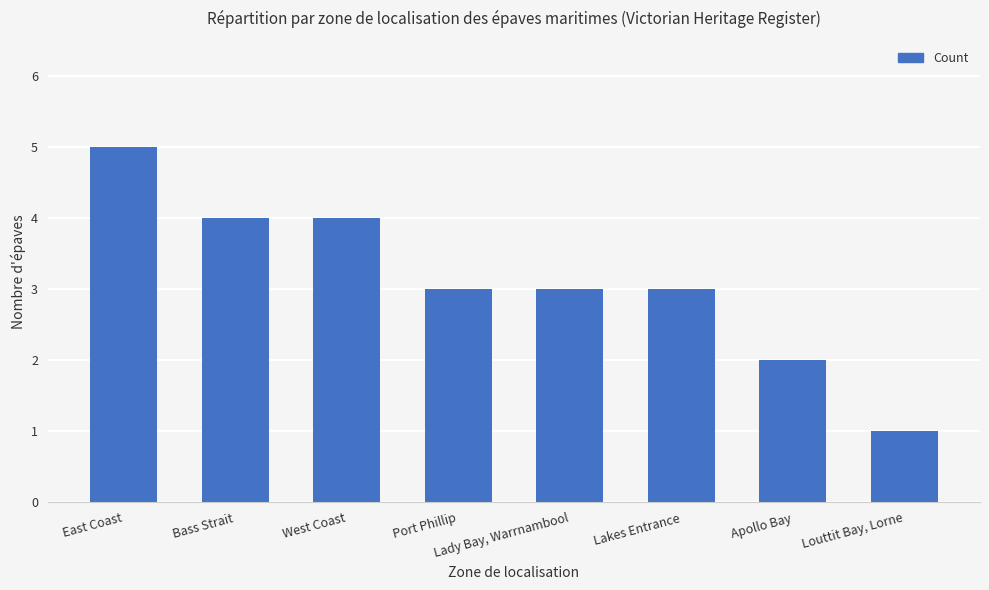

Is it true that the value at Port Phillip is 3?

True